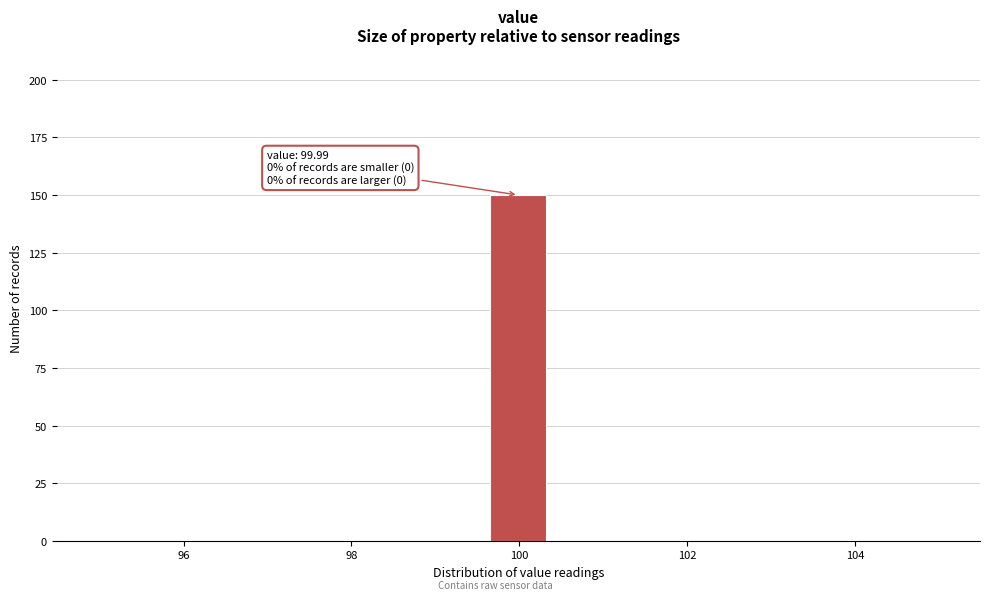

Around what value on the x-axis is the tallest bar? Give the approximate position of its centre, as read against the axis.

100.0